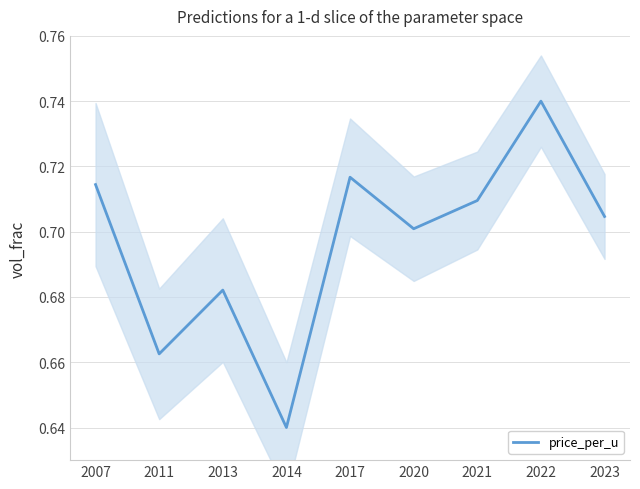

The chart shows a value of 0.7 at 2023. True or false?

True